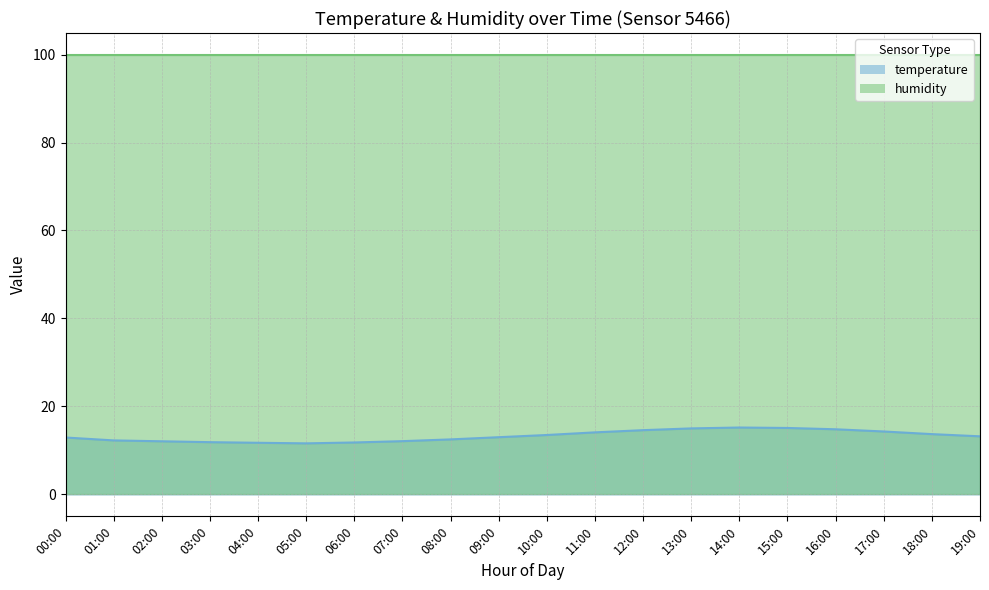

What is the label of the 5th point from the left?

04:00